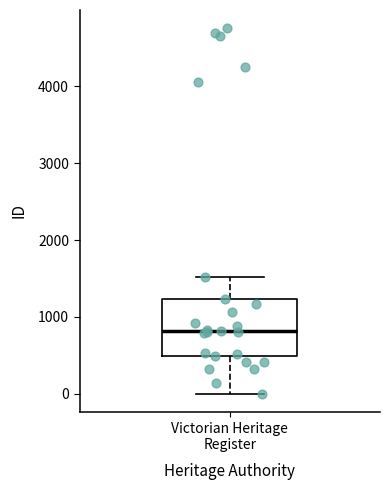

Where does the upper whisker of the box for Victorian Heritage Register end on the y-axis? The values are not printed on the chart, so give them approximately, as read against the axis.

1500